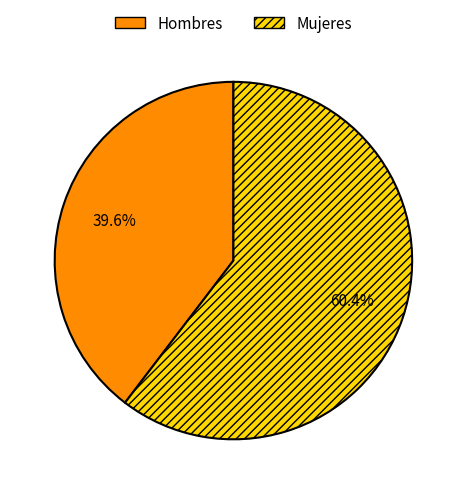

Rank the categories by value from lowest to highest.

Hombres, Mujeres